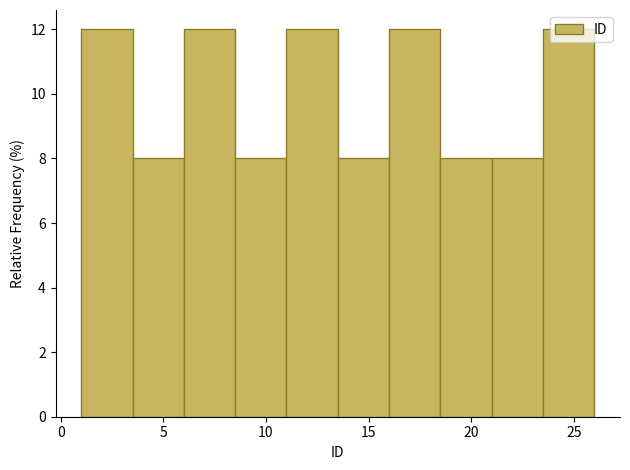

What is the height of the bar covering 23.5 to 26.0 on the x-axis? The values are not printed on the chart, so give them approximately, as read against the axis.

12